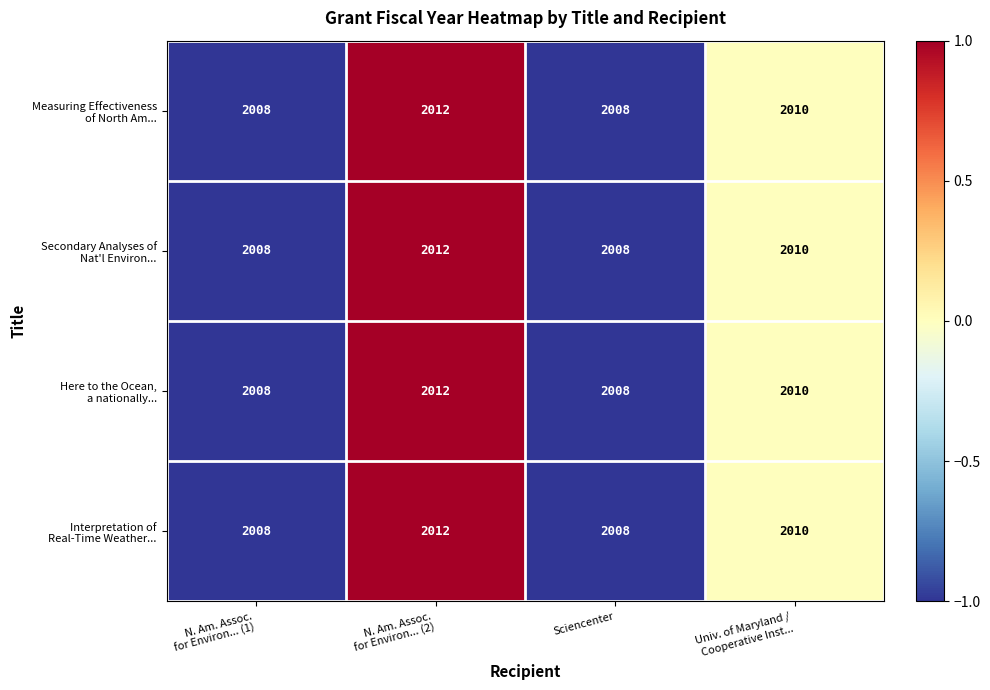

What is the minimum value shown in the chart?

2008